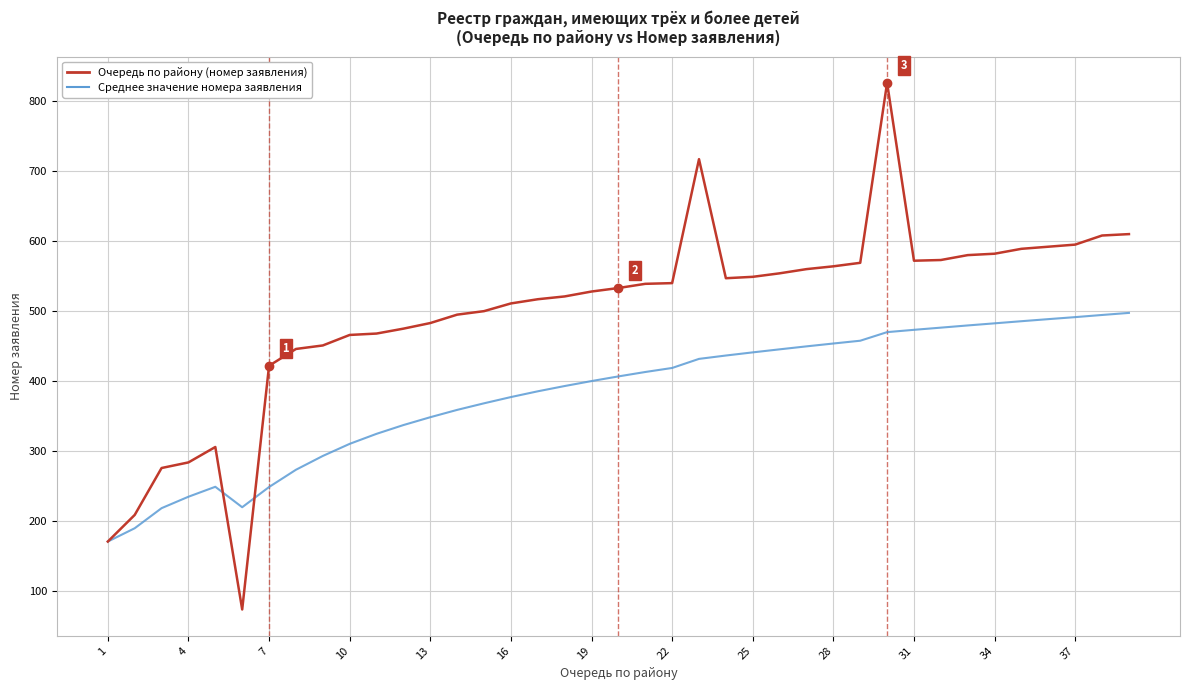

What is the minimum value shown in the chart?

74.0